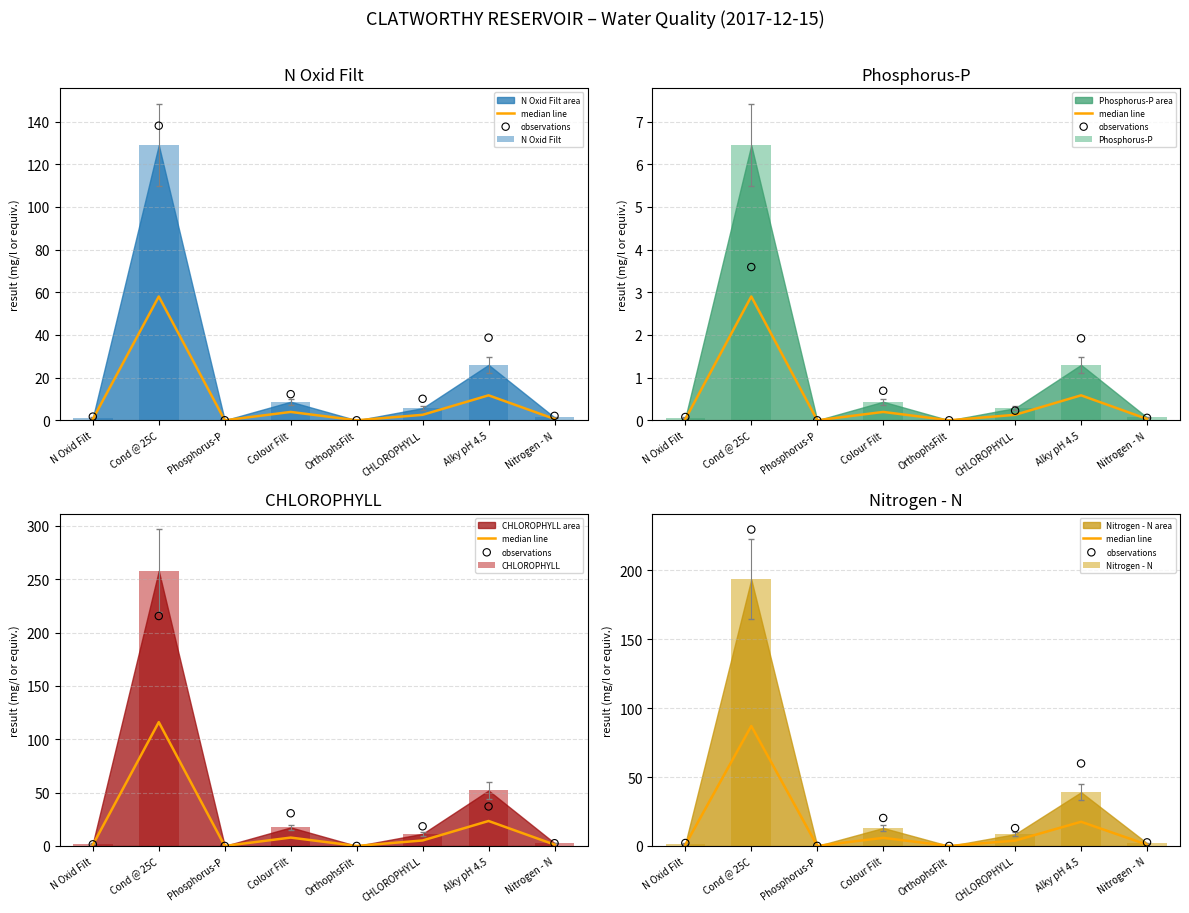

Is the value of Nitrogen - N at OrthophsFilt greater than the value of CHLOROPHYLL at Phosphorus-P?

No